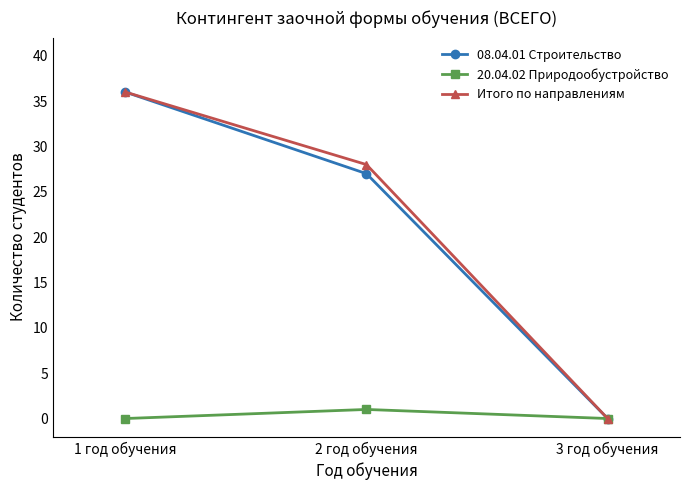

What is the label of the 1st point from the left?

1 год обучения